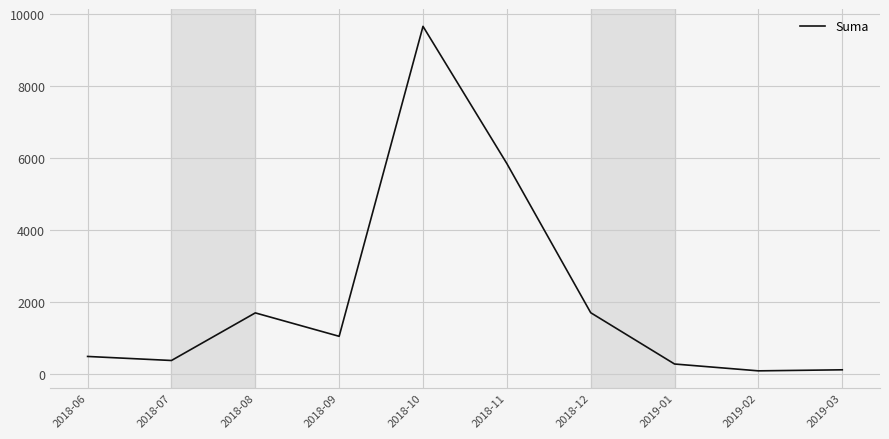

What is the difference between the maximum and minimum values?

9569.6